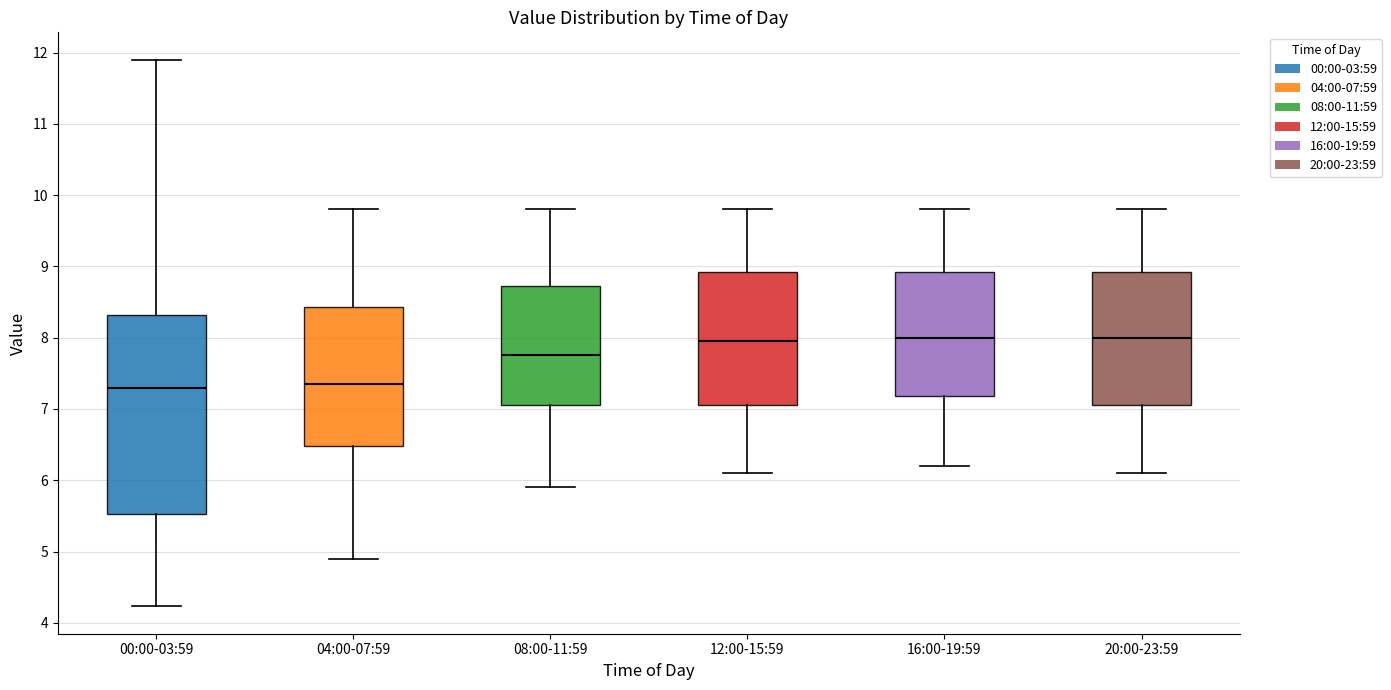

Reading left to right, transcribe this box plot: for each box, give where its median line is, the range the box spans, and where its two whiskers end, as read against the y-axis. The values are not printed on the chart, so give them approximately, as read against the axis.

00:00-03:59: median 7.3, box 5.5 to 8.3, whiskers 4.2 to 11.9
04:00-07:59: median 7.4, box 6.5 to 8.4, whiskers 4.9 to 9.8
08:00-11:59: median 7.8, box 7.1 to 8.7, whiskers 5.9 to 9.8
12:00-15:59: median 8.0, box 7.1 to 8.9, whiskers 6.1 to 9.8
16:00-19:59: median 8.0, box 7.2 to 8.9, whiskers 6.2 to 9.8
20:00-23:59: median 8.0, box 7.1 to 8.9, whiskers 6.1 to 9.8